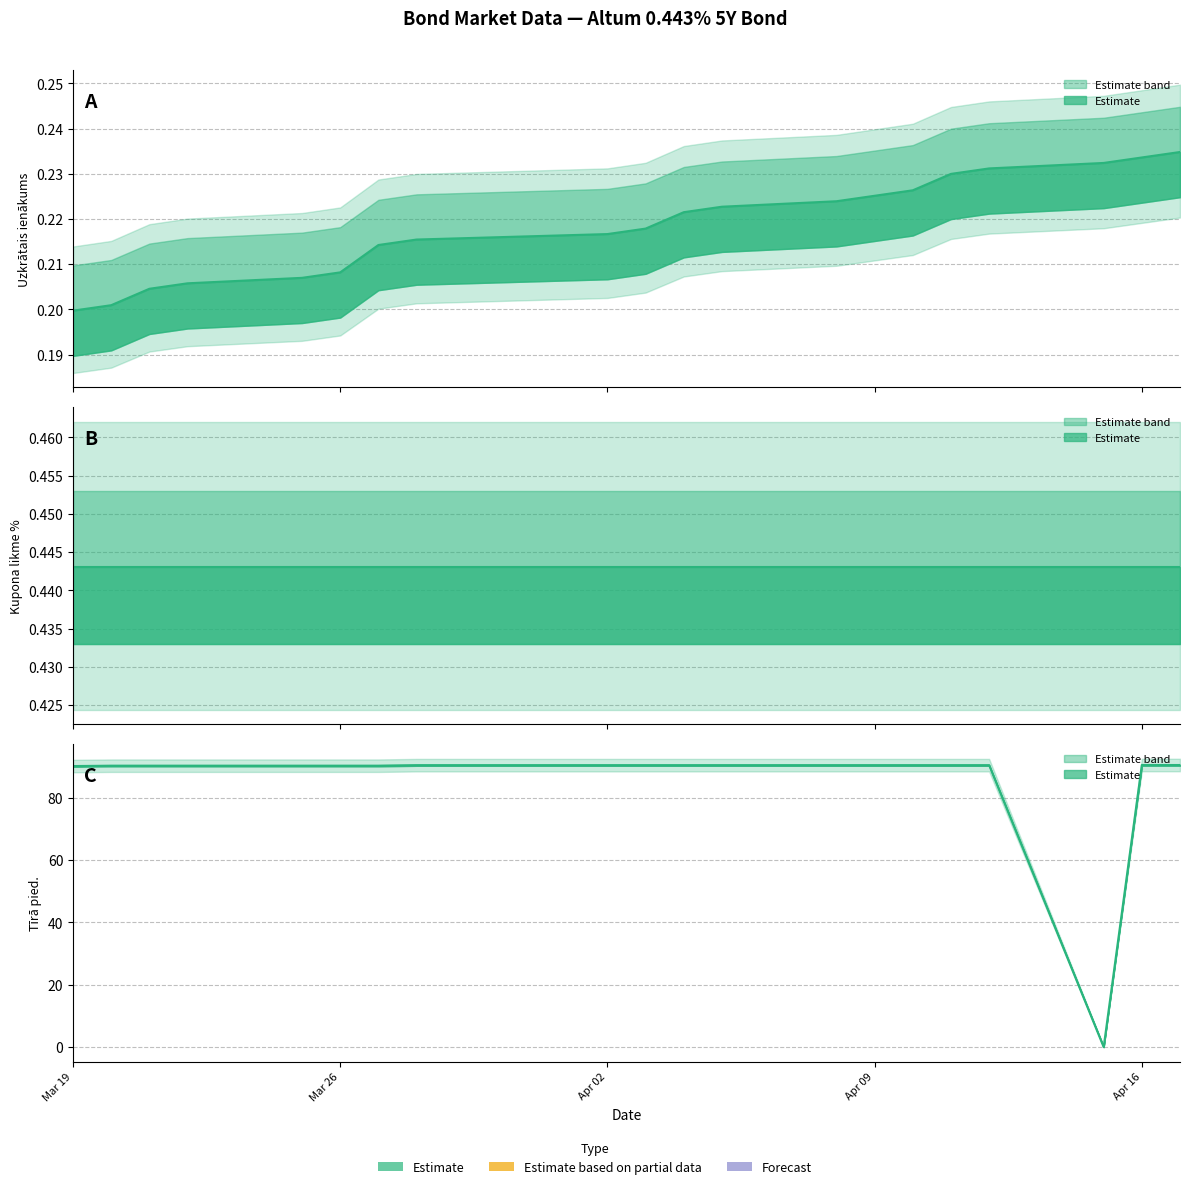

What is the label of the 17th point from the right?

2024-03-22